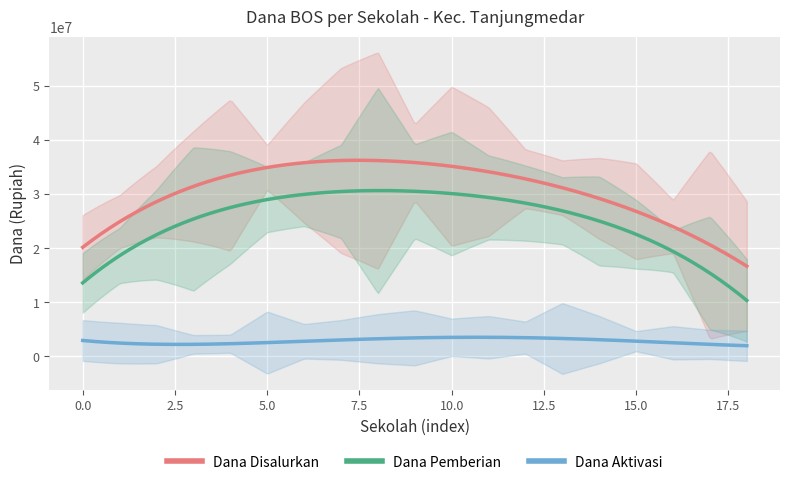

True or false: Dana Disalurkan and Dana Aktivasi cross at least once.

False